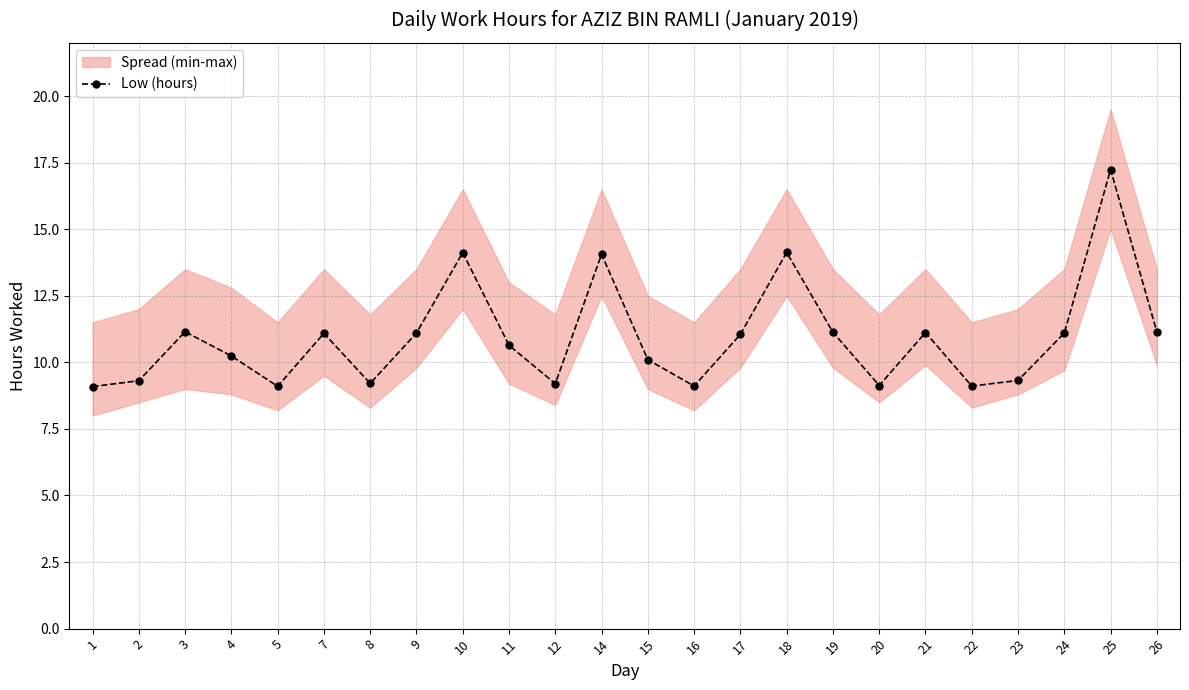

What is the smallest value displayed?

9.1